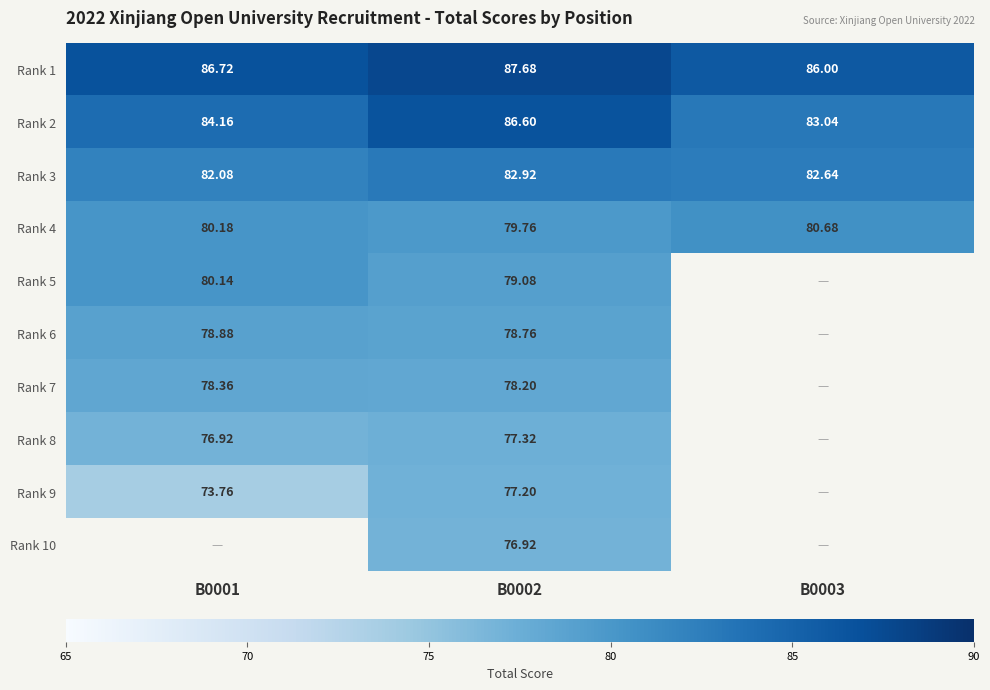

At which label does Rank 3 reach its peak?

B0002